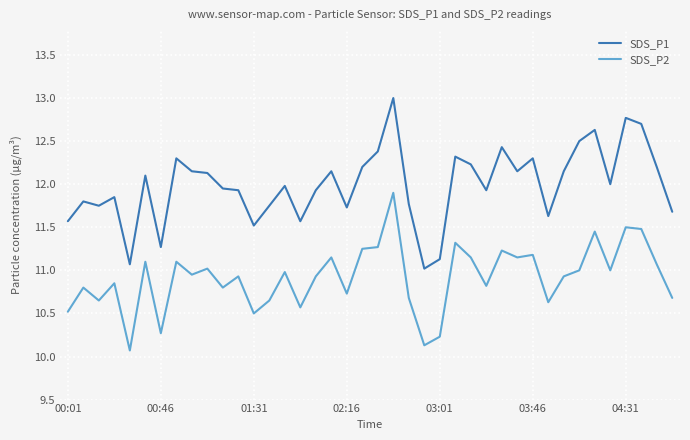

Rank the series by their average value, from lowest to highest.

SDS_P2, SDS_P1